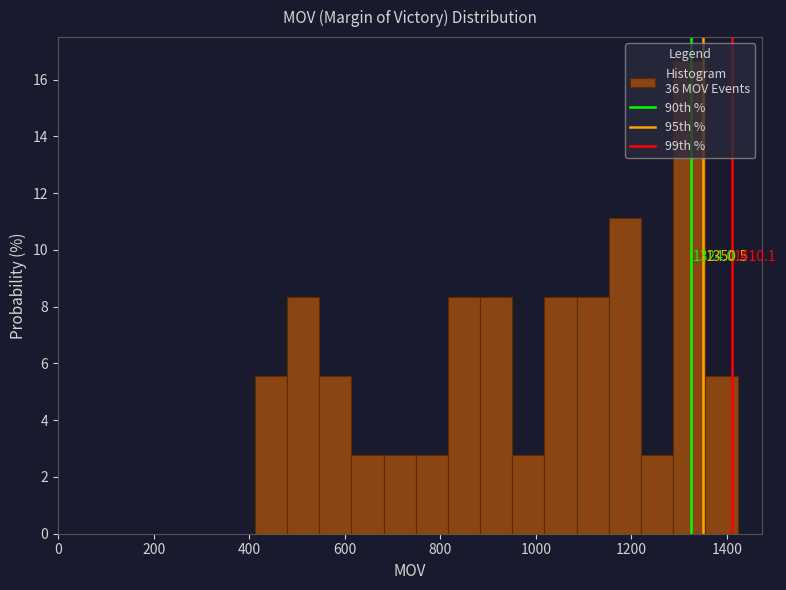

Around what value on the x-axis is the tallest bar? Give the approximate position of its centre, as read against the axis.

1320